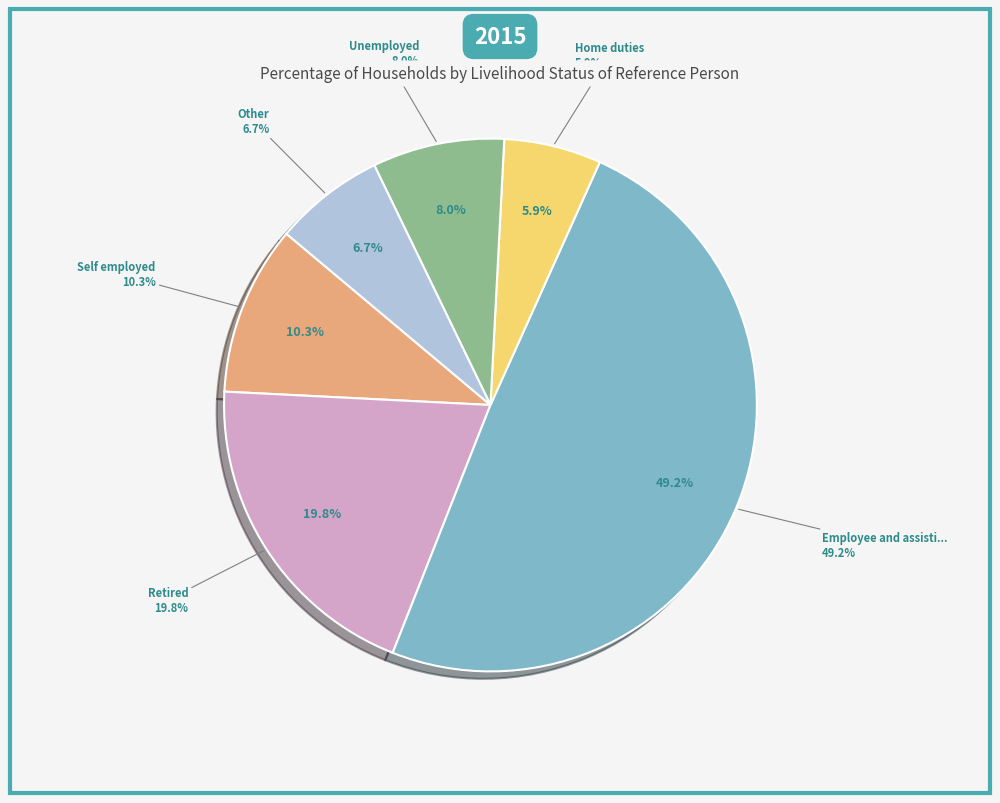

Is there any slice that represents more than half of the pie?

No